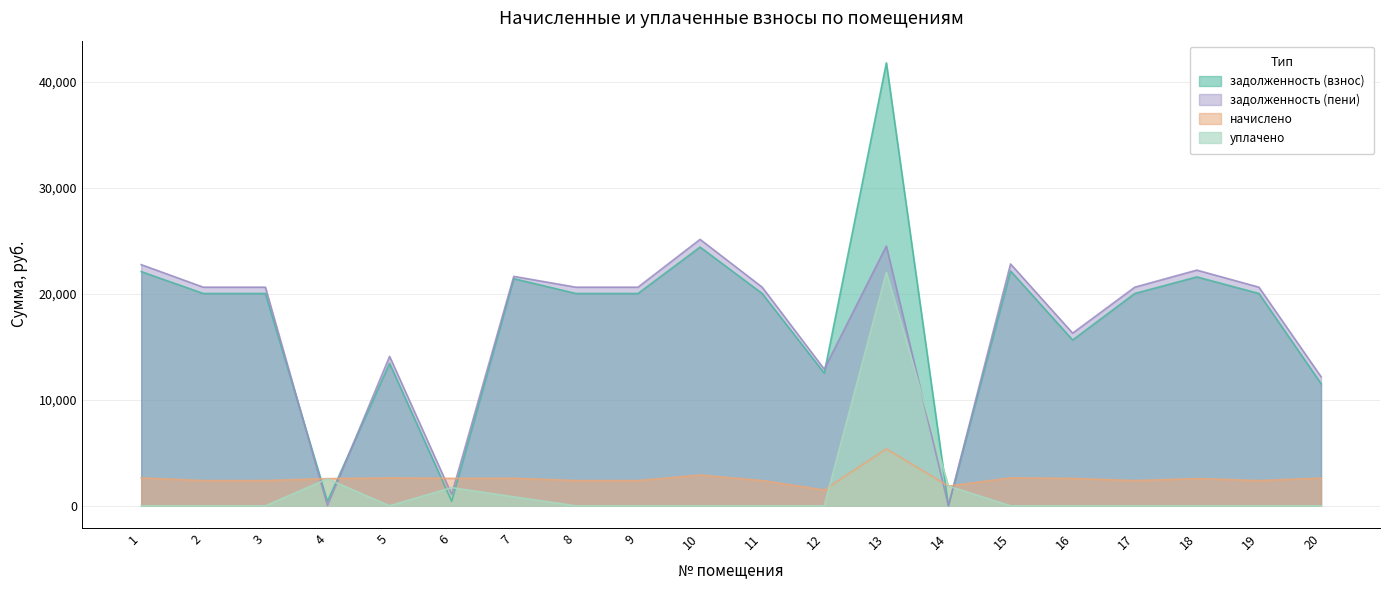

Reading right to left, what are all the values shown in this chart?

задолженность (взнос): 20=11531.1	19=20037.1	18=21602.6	17=20037.1	16=15647.9	15=22166.2	14=0.0	13=41808.8	12=12523.2	11=20037.1	10=24420.2	9=20037.1	8=20037.1	7=21438.4	6=431.5	5=13446.5	4=418.1	3=20037.1	2=20037.1	1=22103.5
задолженность (пени): 20=12183.9	19=20632.3	18=22244.3	17=20632.3	16=16293.3	15=22824.6	14=0.0	13=24513.7	12=12895.2	11=20632.3	10=25145.6	9=20632.3	8=20632.3	7=21654.5	6=1078.8	5=14103.0	4=15.2	3=20632.3	2=20632.3	1=22760.0
начислено: 20=2611.4	19=2380.8	18=2566.8	17=2380.8	16=2581.7	15=2633.8	14=1860.0	13=5371.7	12=1488.0	11=2380.8	10=2901.6	9=2380.8	8=2380.8	7=2596.6	6=2589.1	5=2626.3	4=2566.8	3=2380.8	2=2380.8	1=2626.3
уплачено: 20=0.0	19=0.0	18=0.0	17=0.0	16=0.0	15=0.0	14=1860.0	13=22038.0	12=0.0	11=0.0	10=0.0	9=0.0	8=0.0	7=847.8	6=1716.3	5=0.0	4=2548.1	3=0.0	2=0.0	1=0.0